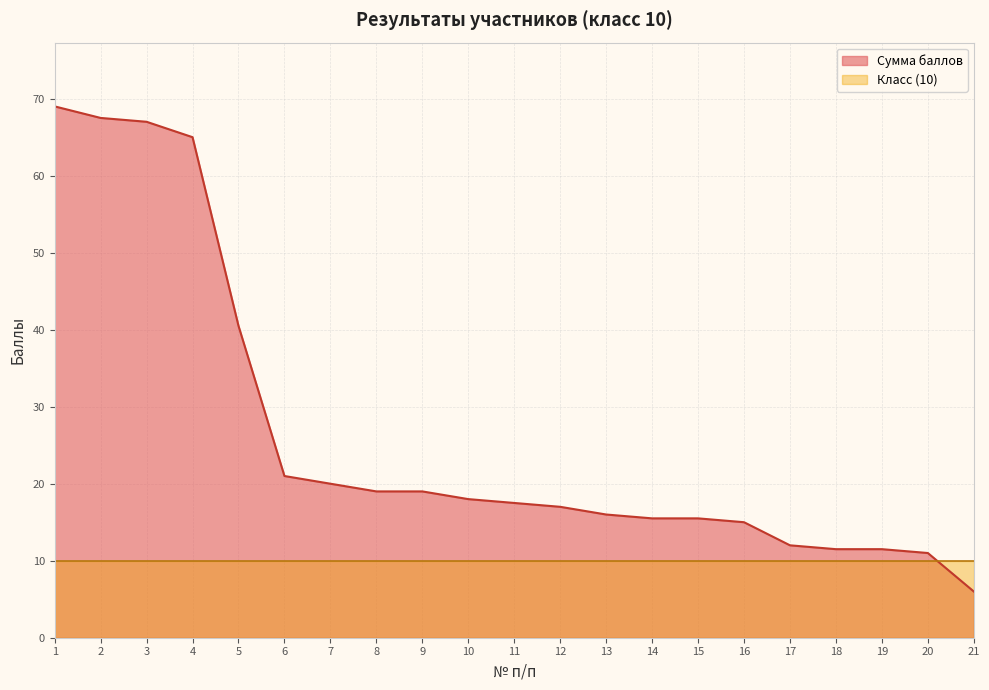

What is the change in value from 16 to 17?

-3.0